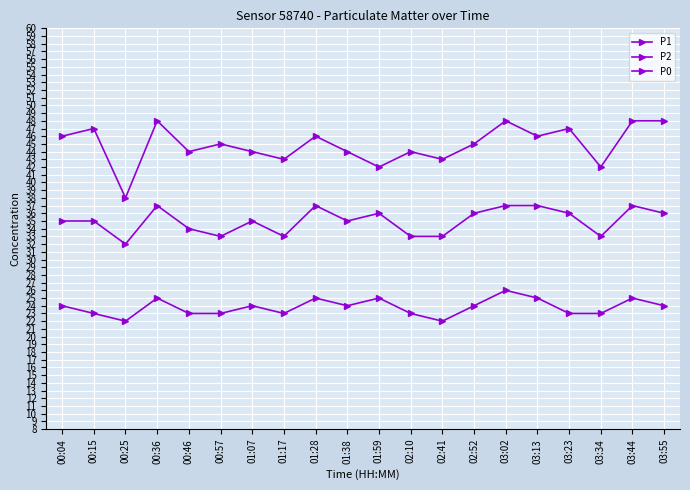

The value of P0 at 02:10 is 36. True or false?

False